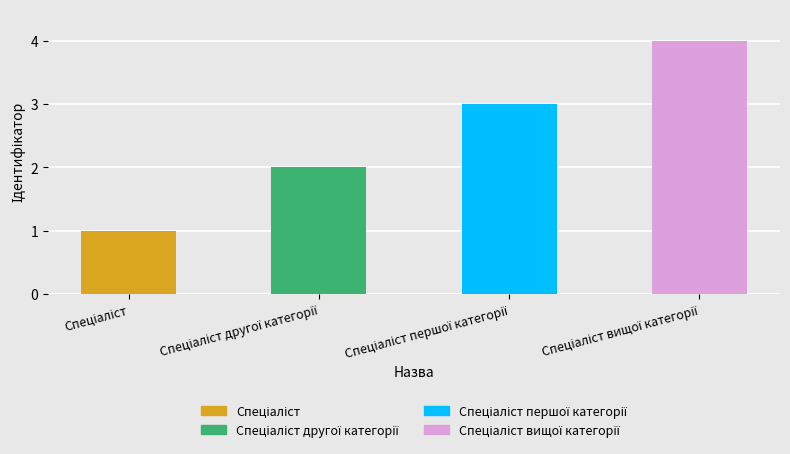

What is the greatest value displayed?

4